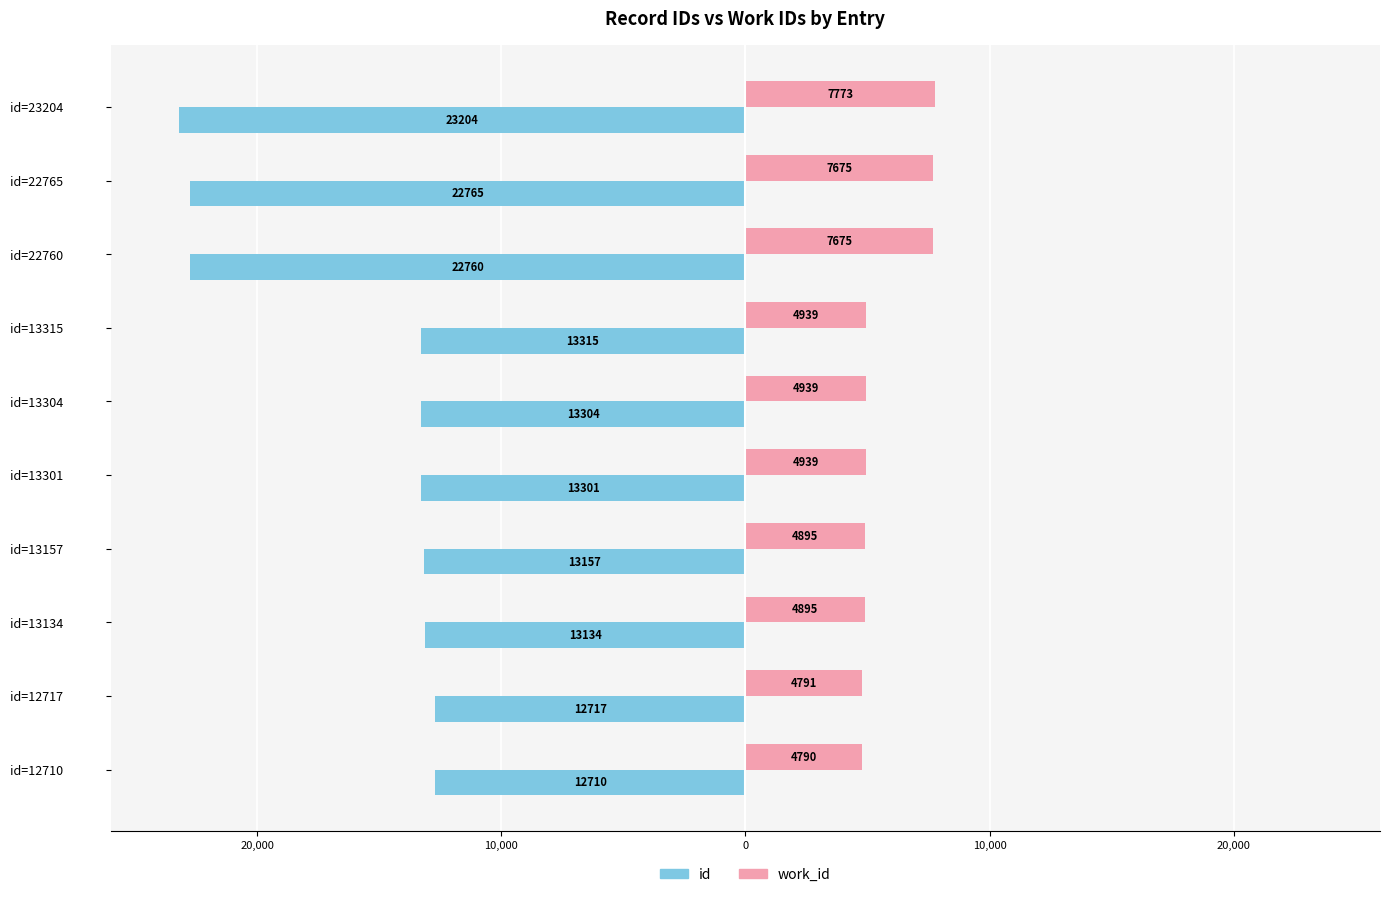

What are all the series names shown in the legend?

id, work_id